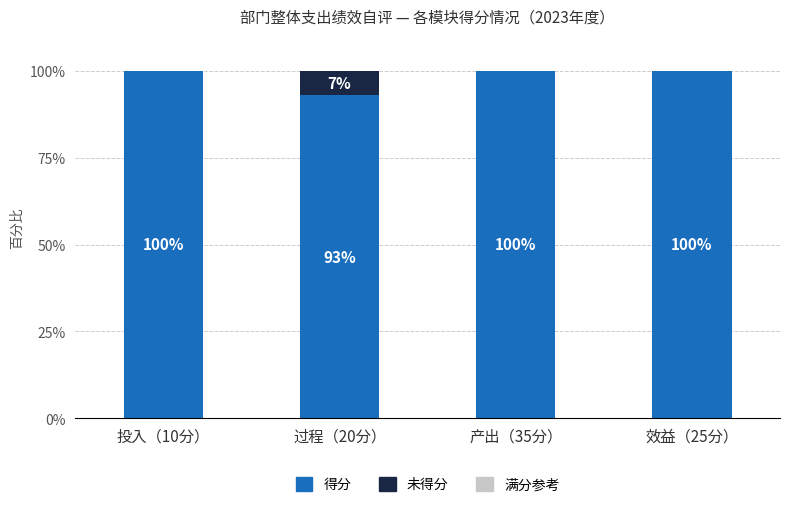

The 得分 series shows 100.0 at 投入（10分）. True or false?

True